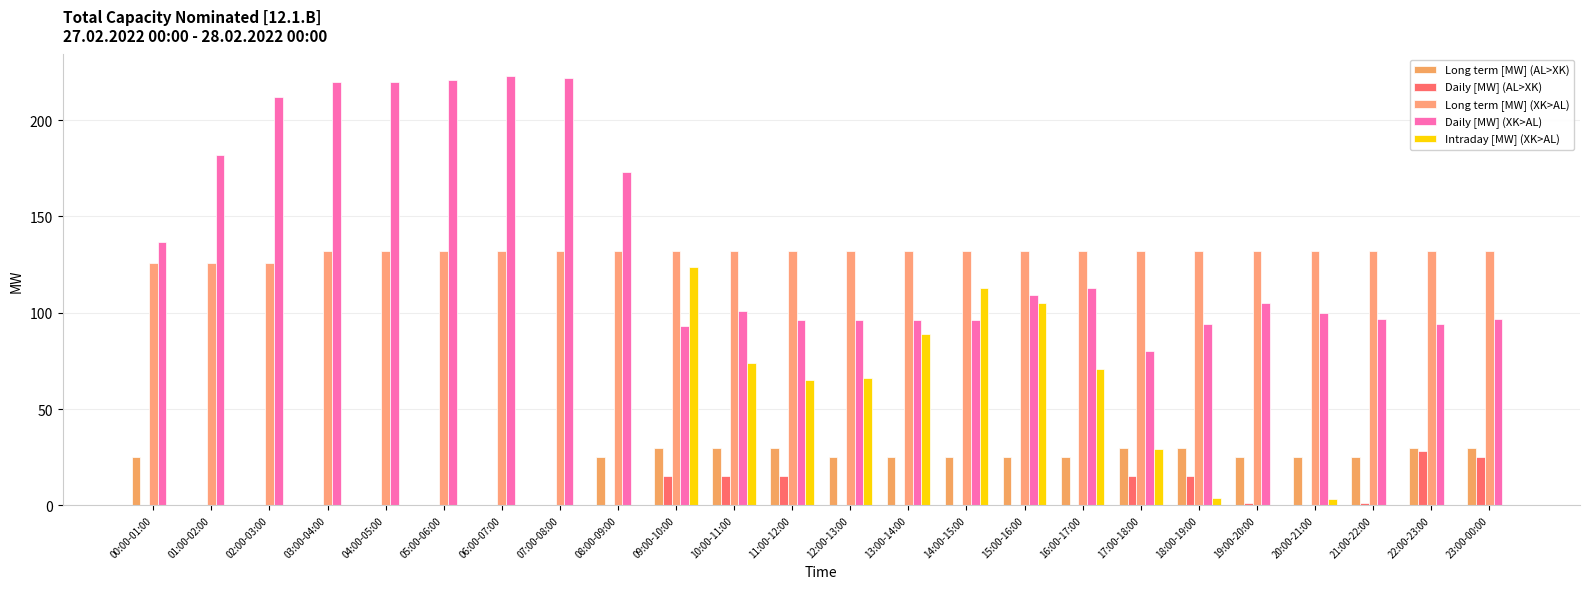

Which category has the lowest value across all series?

01:00-02:00